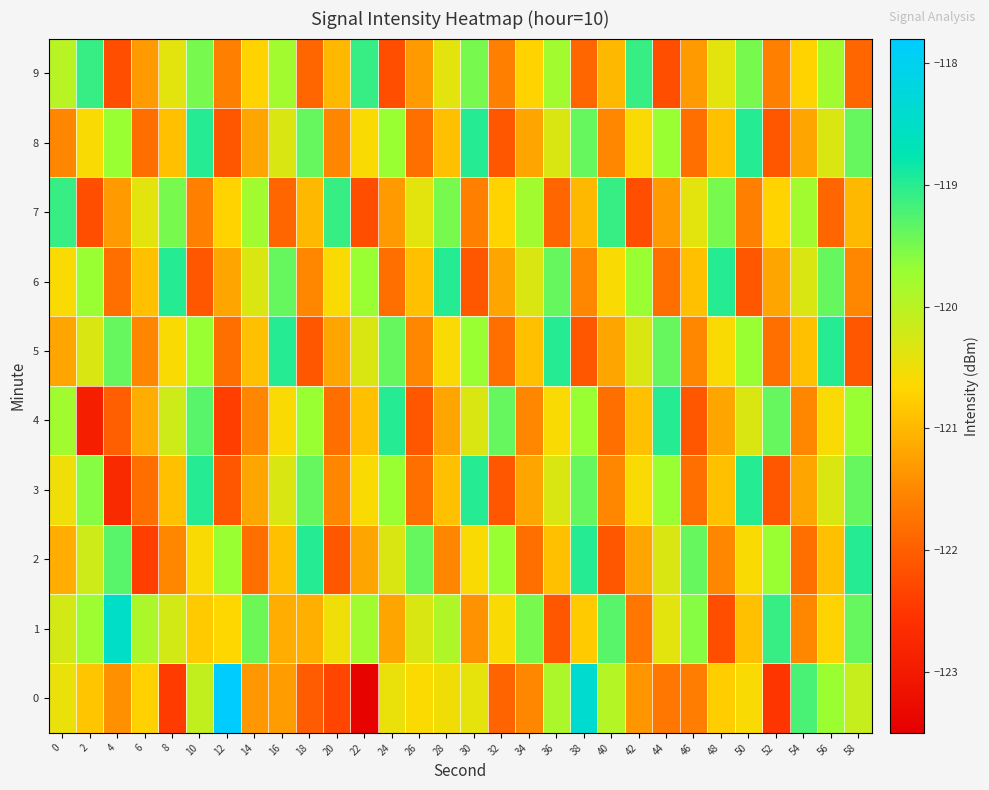

At how many categories does at least one series exceed -118?

1